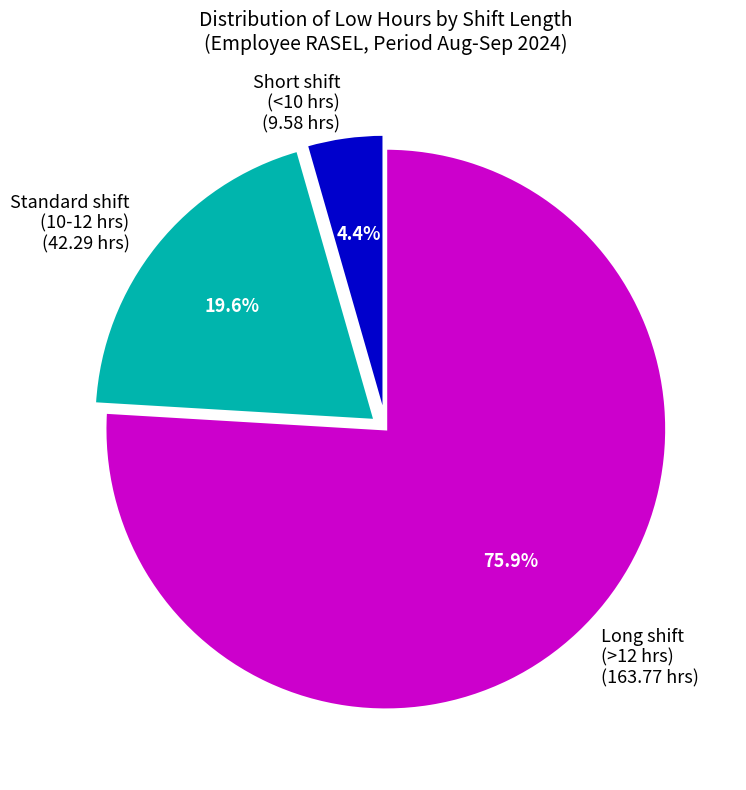

Between Long shift (>12 hrs) (163.77 hrs) and Short shift (<10 hrs) (9.58 hrs), which is larger?

Long shift (>12 hrs) (163.77 hrs)